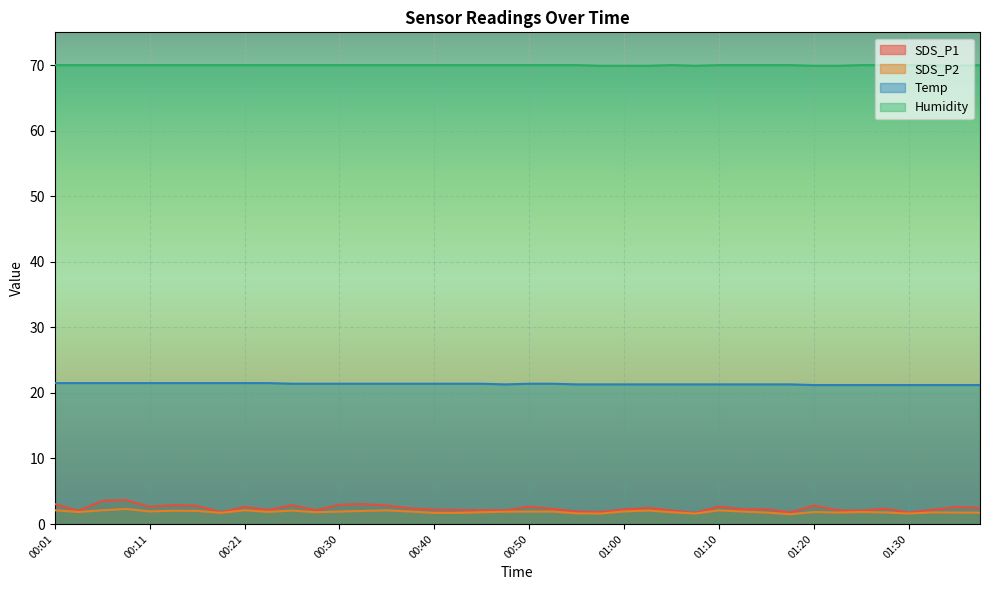

Which series changed the most between 00:13 and 00:30?

SDS_P2